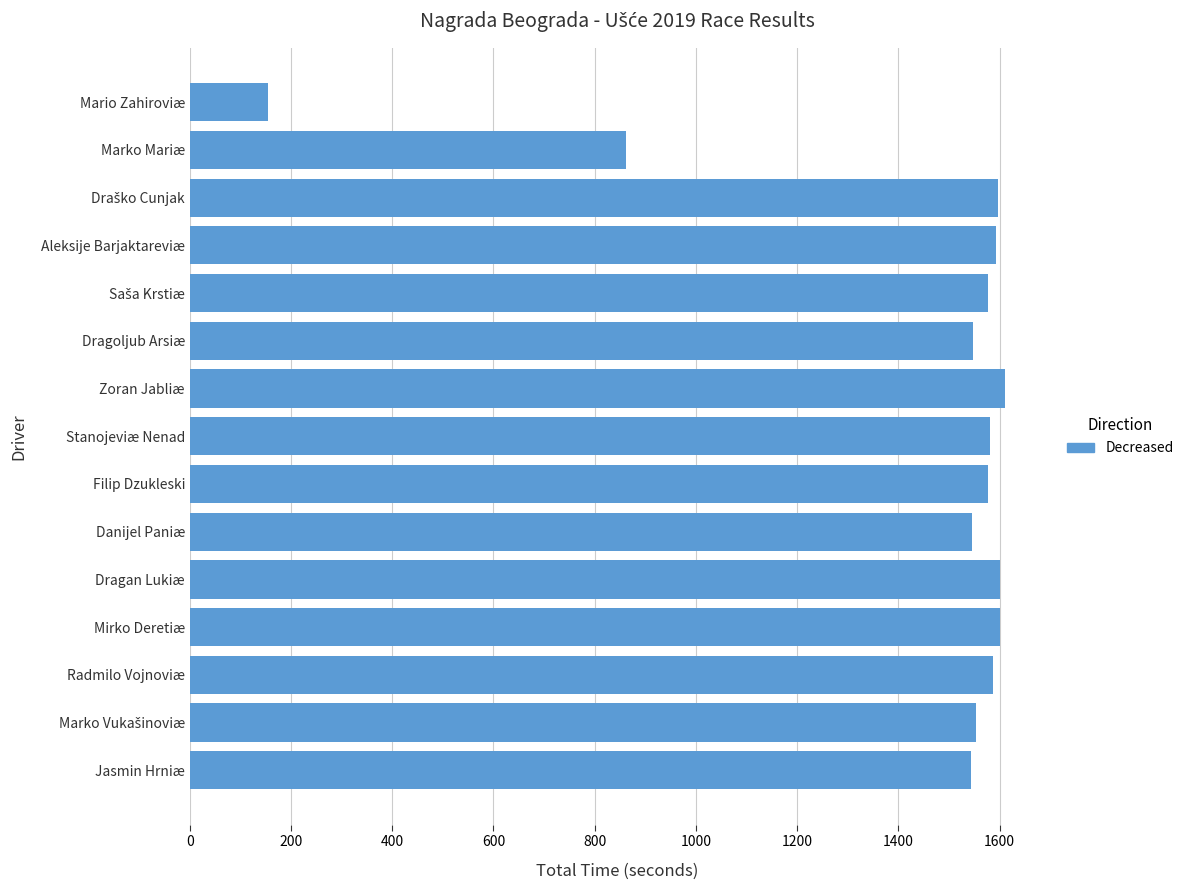

What is the greatest value displayed?

1610.3